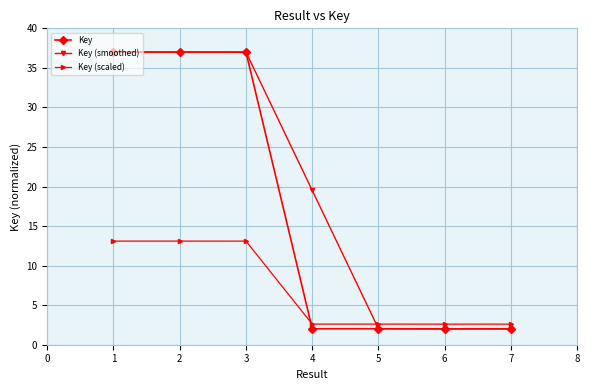

List the series in order of their overall mean, highest first.

Key (smoothed), Key, Key (scaled)